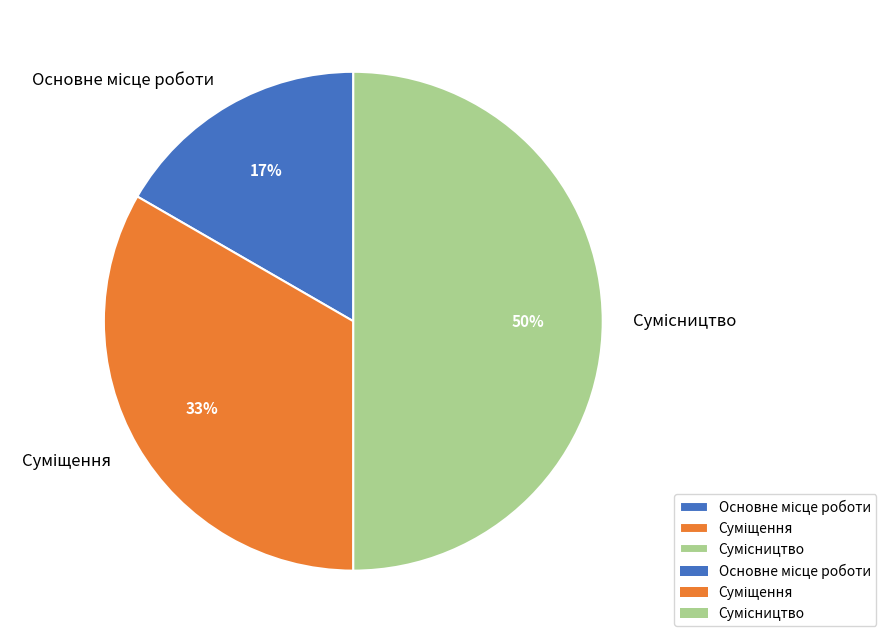

To the nearest percent, what is the difference between the largest and smallest slice percentages?

33%